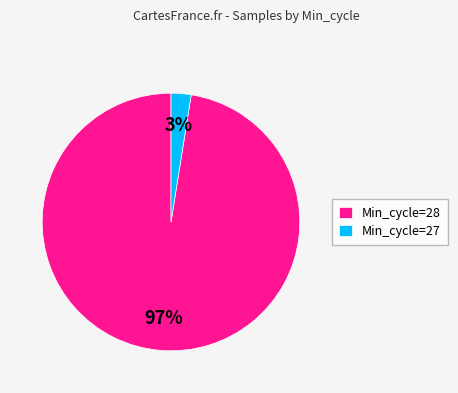

How many slices are in this pie chart?

2